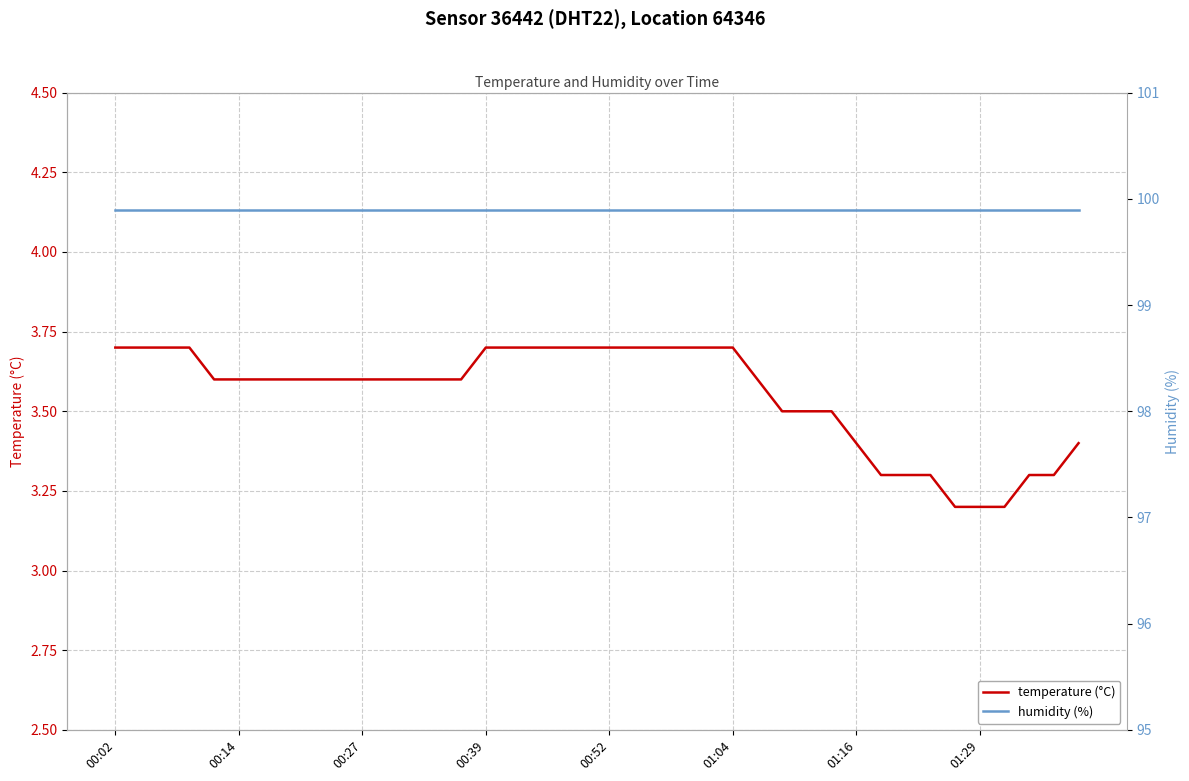

What is the highest value of the temperature (°C) series?

3.7